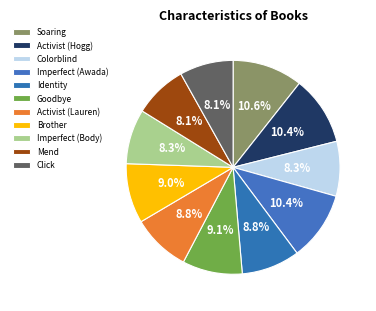

Is it true that Activist (Hogg) is 10% of the pie?

True